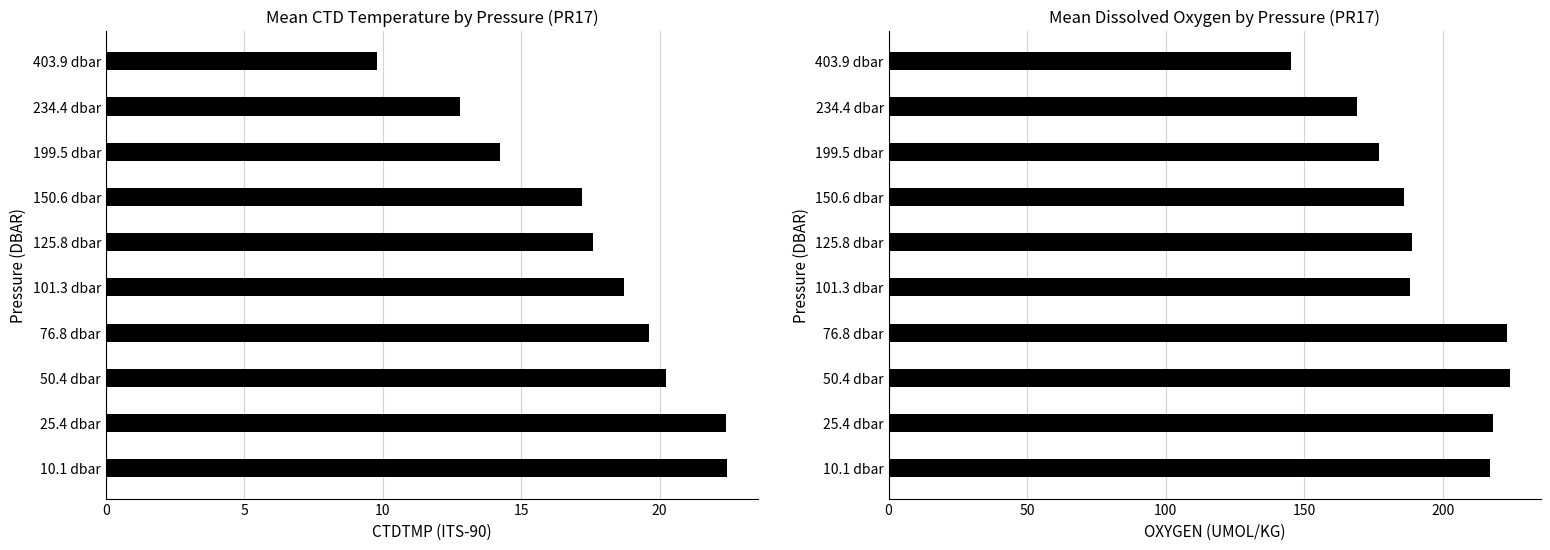

Rank the series by their maximum value, from highest to lowest.

Mean OXYGEN, Mean CTDTMP